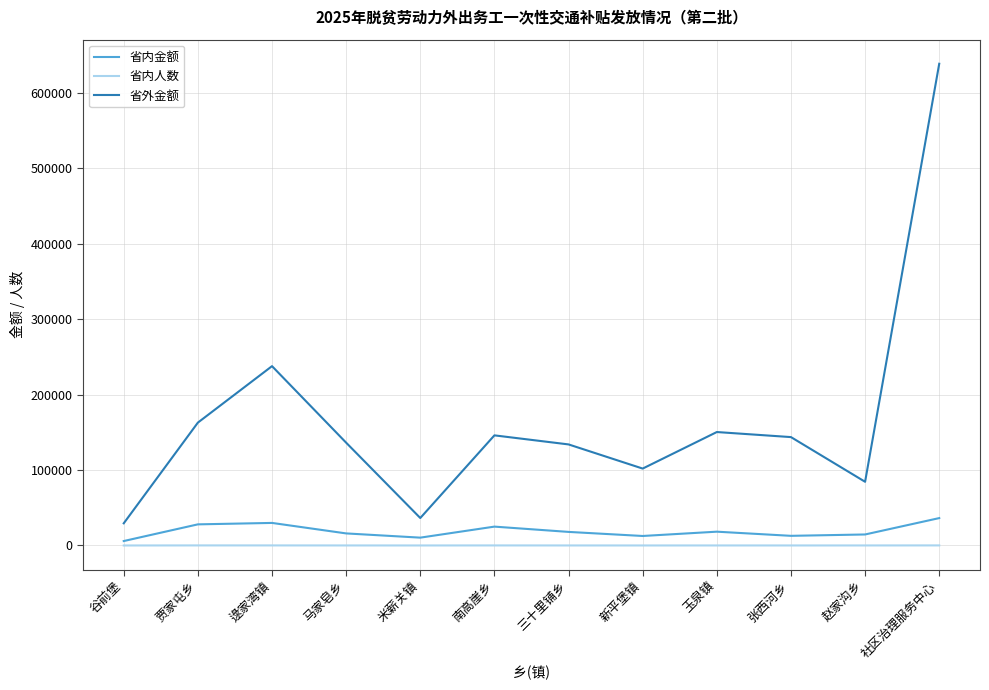

At which category is the sum across all series the highest?

社区治理服务中心